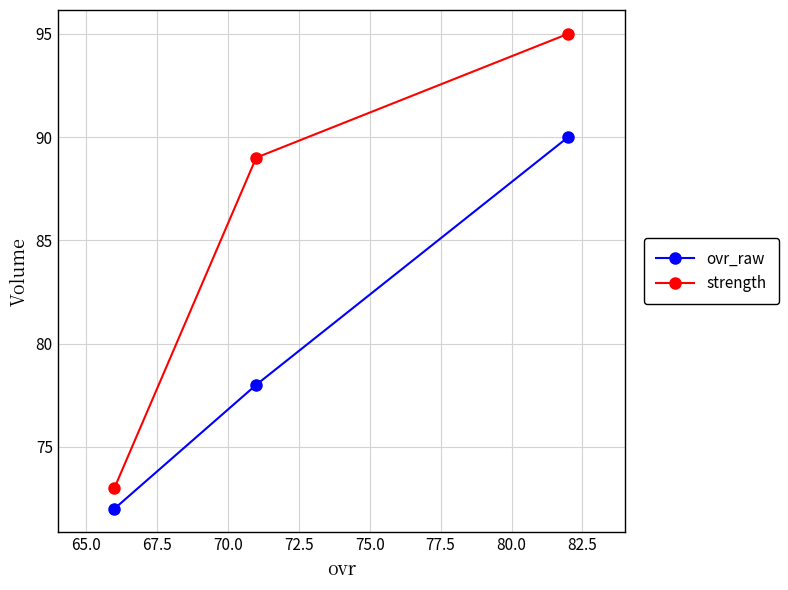

How many lines are shown in the chart?

2